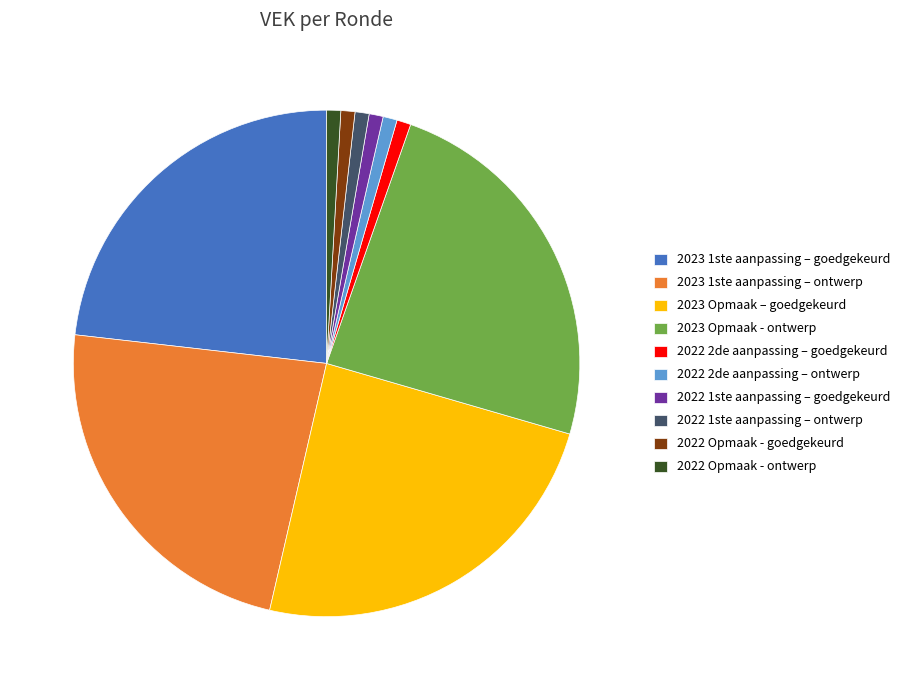

Which has a higher value, 2023 Opmaak - ontwerp or 2023 1ste aanpassing – ontwerp?

2023 Opmaak - ontwerp